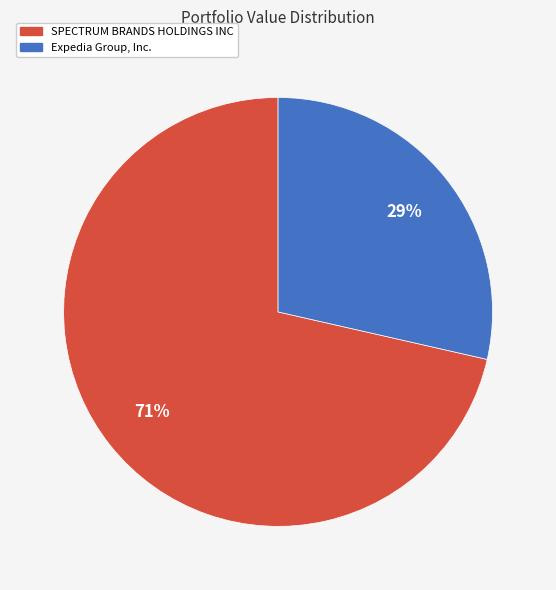

Between SPECTRUM BRANDS HOLDINGS INC and Expedia Group, Inc., which is larger?

SPECTRUM BRANDS HOLDINGS INC